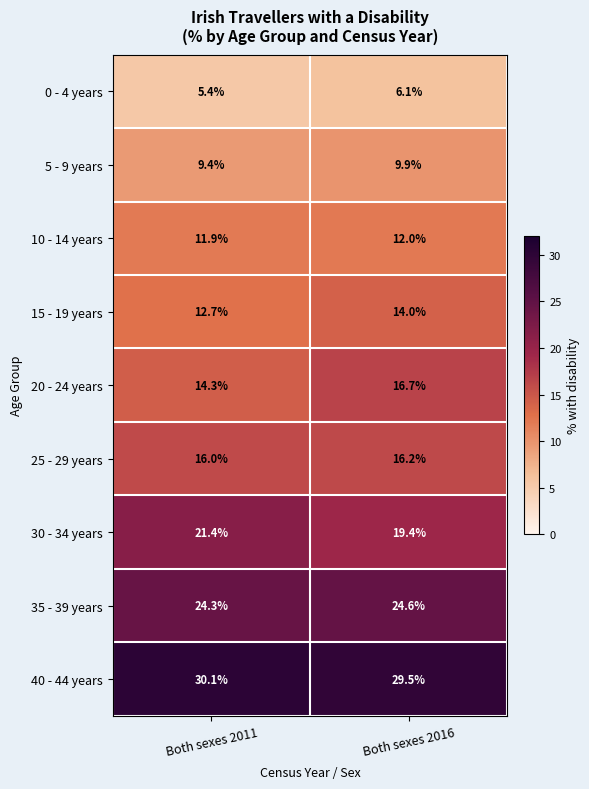

True or false: 35 - 39 years has a value of 24.3 at Both sexes 2011.

True